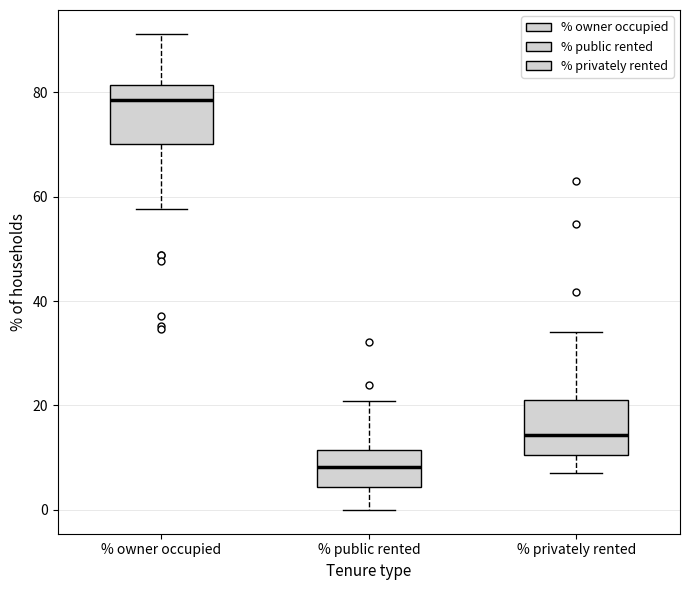

Reading left to right, transcribe this box plot: for each box, give where its median line is, the range the box spans, and where its two whiskers end, as read against the y-axis. The values are not printed on the chart, so give them approximately, as read against the axis.

% owner occupied: median 78, box 70 to 82, whiskers 58 to 92
% public rented: median 8, box 4 to 12, whiskers 0 to 20
% privately rented: median 14, box 10 to 22, whiskers 8 to 34